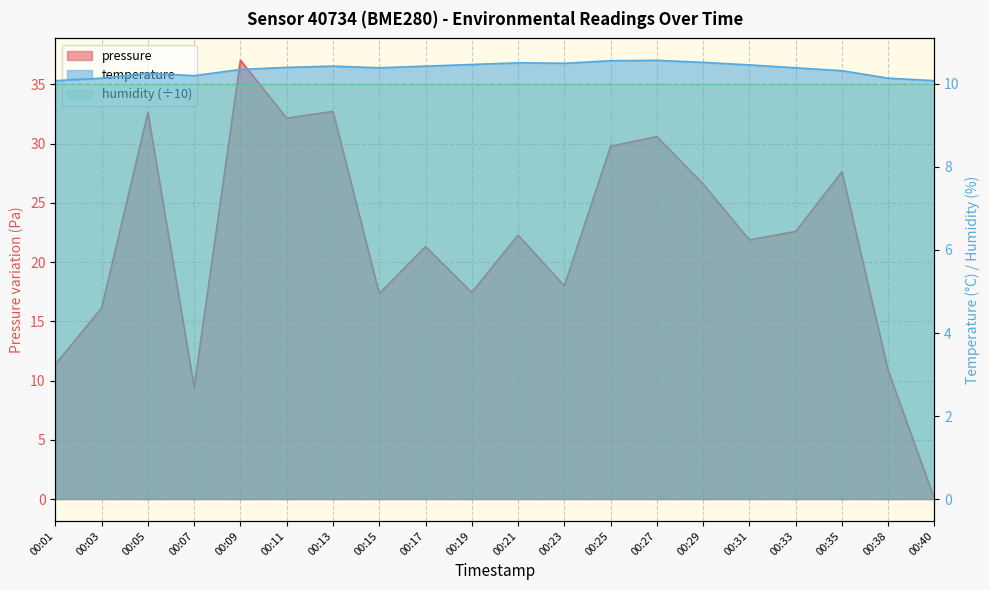

What is the highest value of the pressure series?

37.0